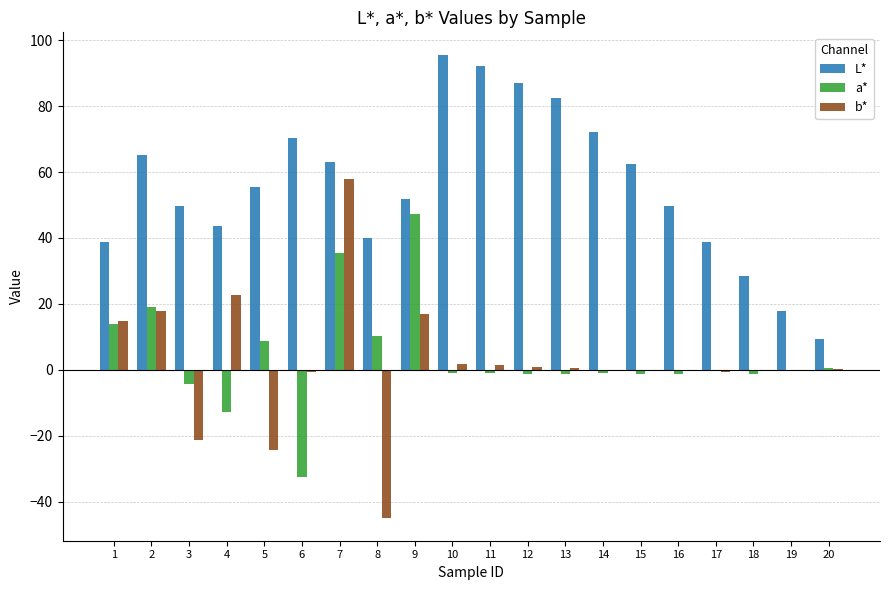

The value of L* at 14 is 100.2. True or false?

False